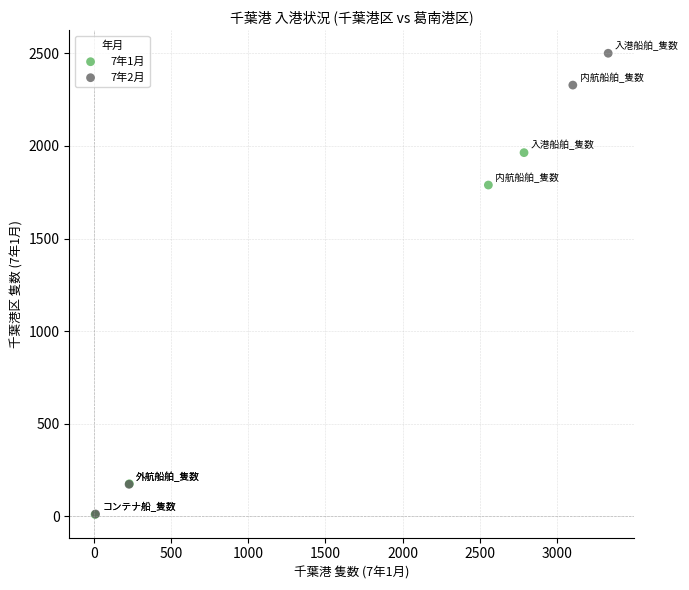

Which series has the largest Y range (max minus min)?

7年2月